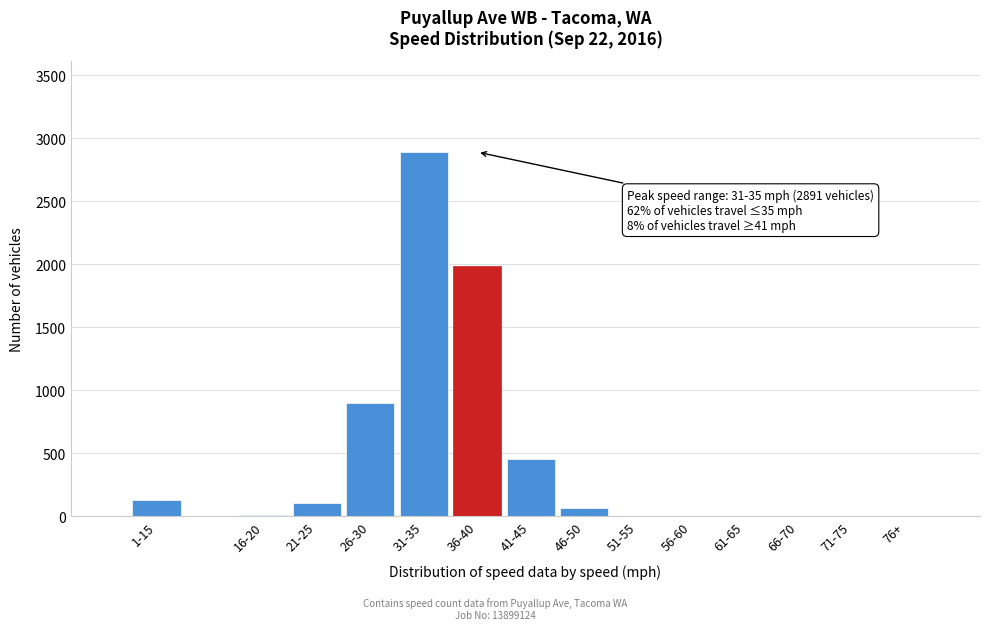

What is the sum of all values?

6548